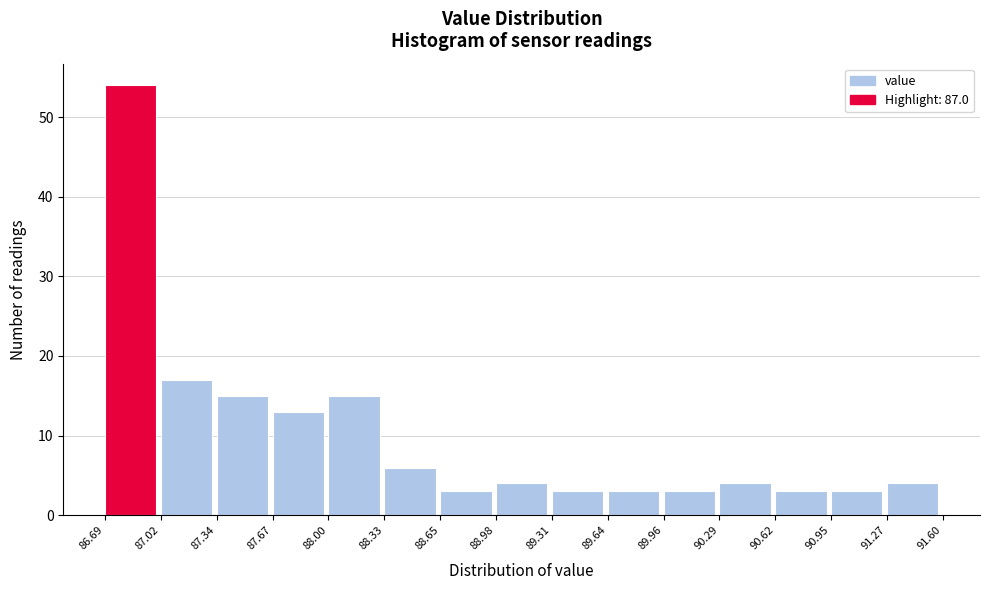

Over which range of the x-axis is the bar tallest?

86.69 to 87.02